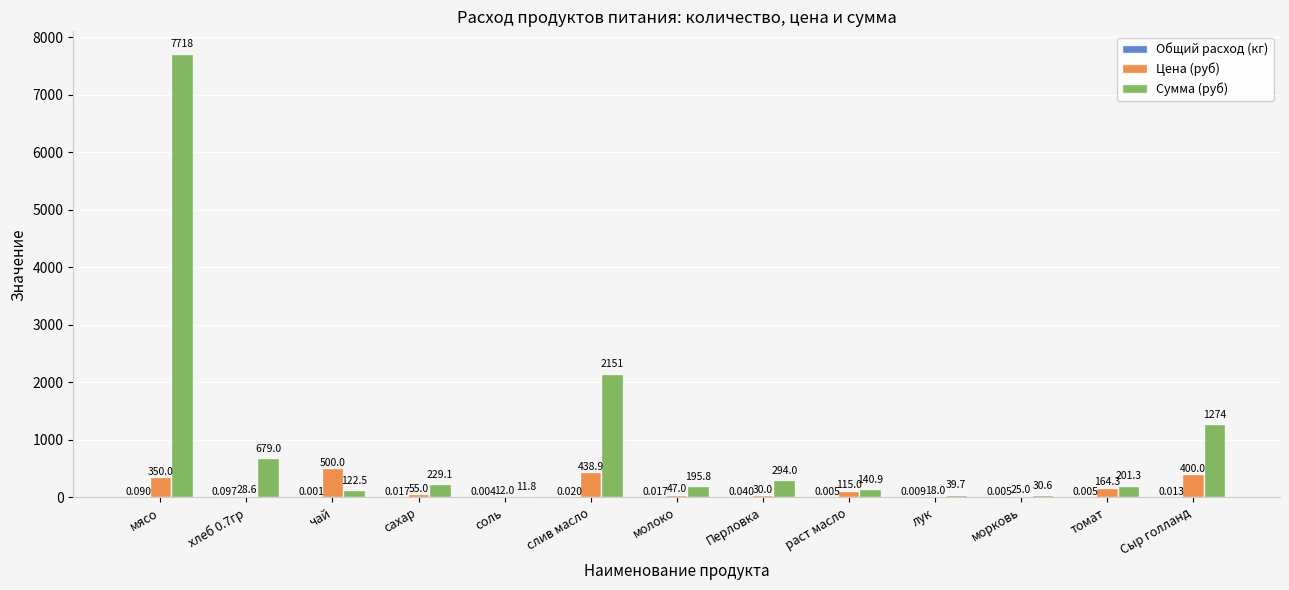

At which label does Сумма (руб) reach its peak?

мясо